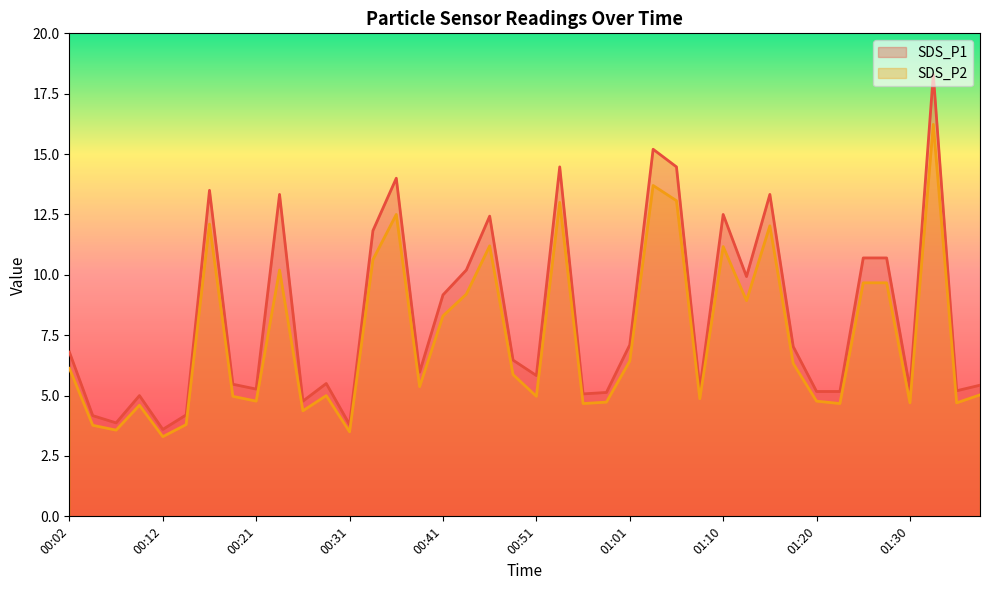

Which series has the largest range (max minus min)?

SDS_P1